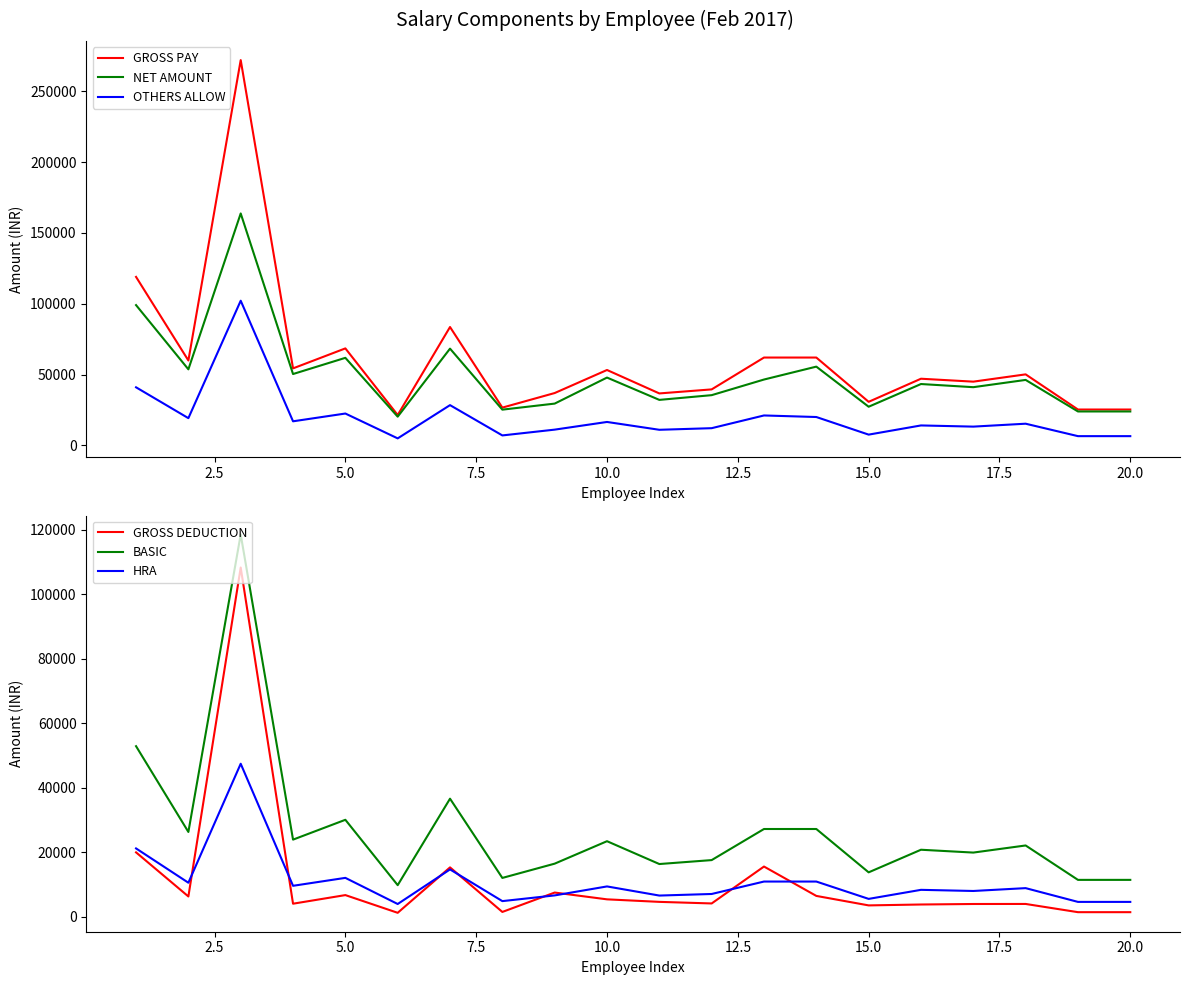

How many data points in OTHERS ALLOW are above 15309?

9